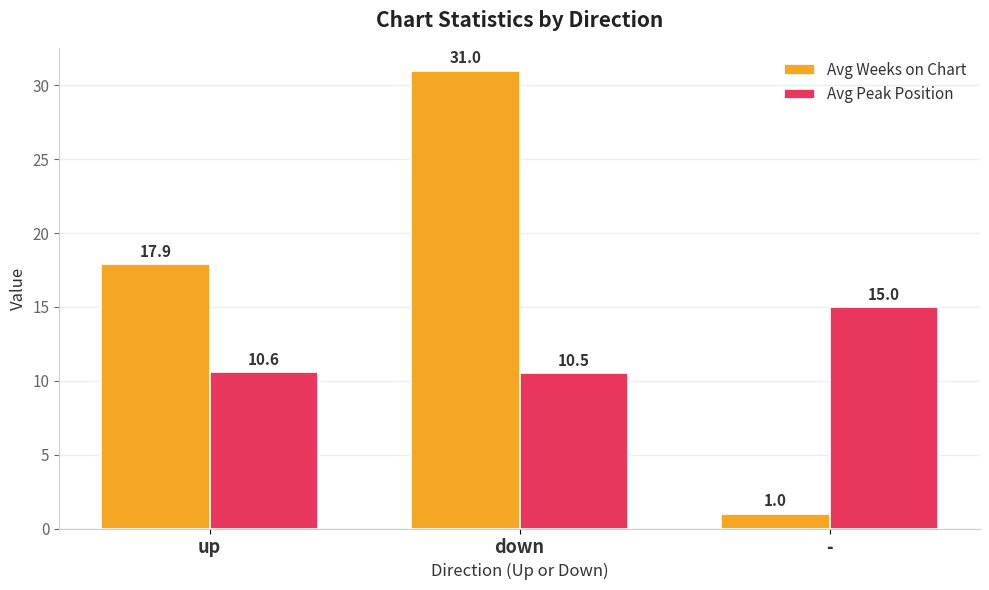

How many groups of bars are there?

3